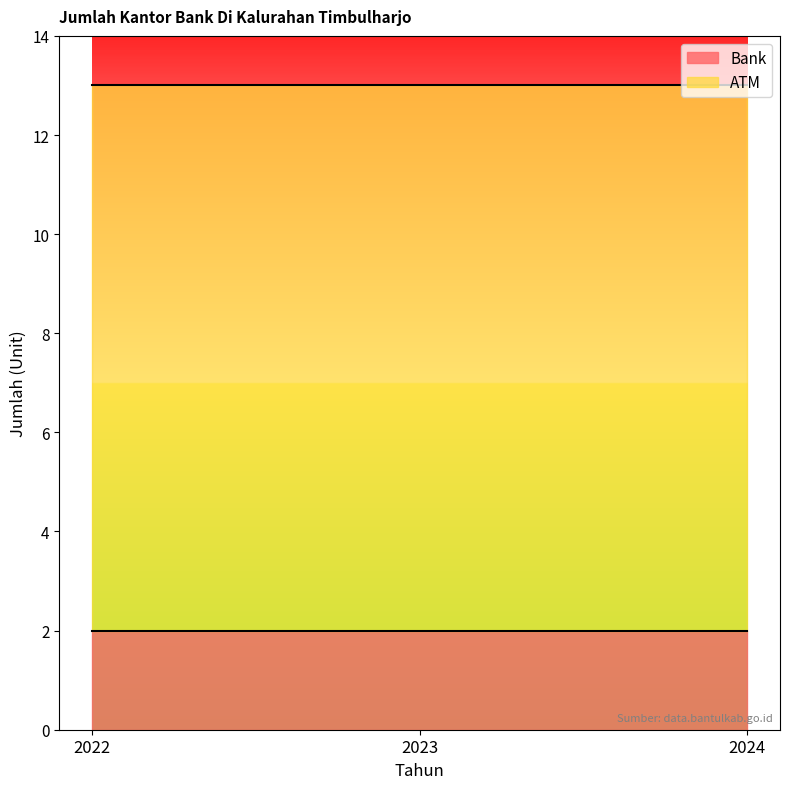

Does the chart display data point markers on the line(s)?

No